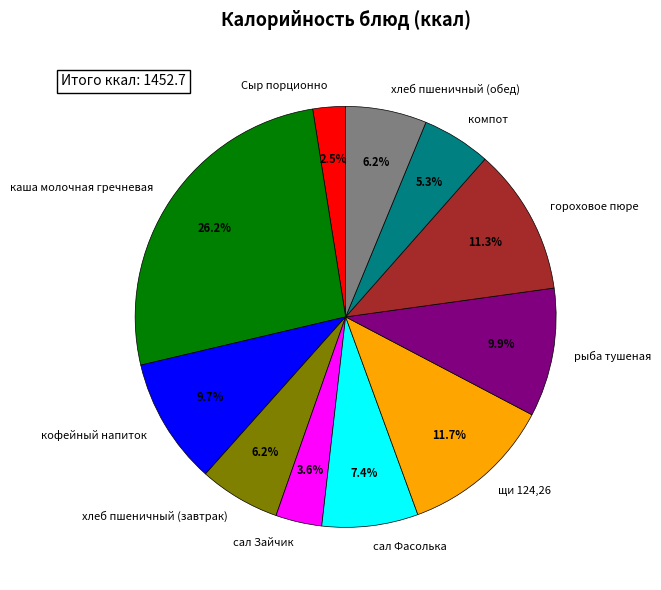

True or false: каша молочная гречневая accounts for 26% of the total.

True